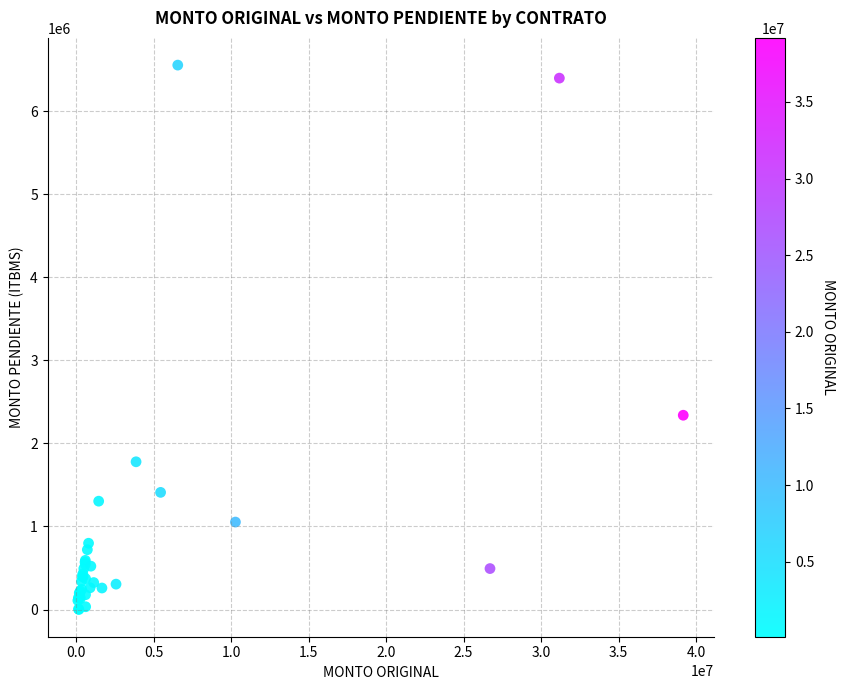

What Y value in the scatter plot is closest to 3277500?

2339122.1